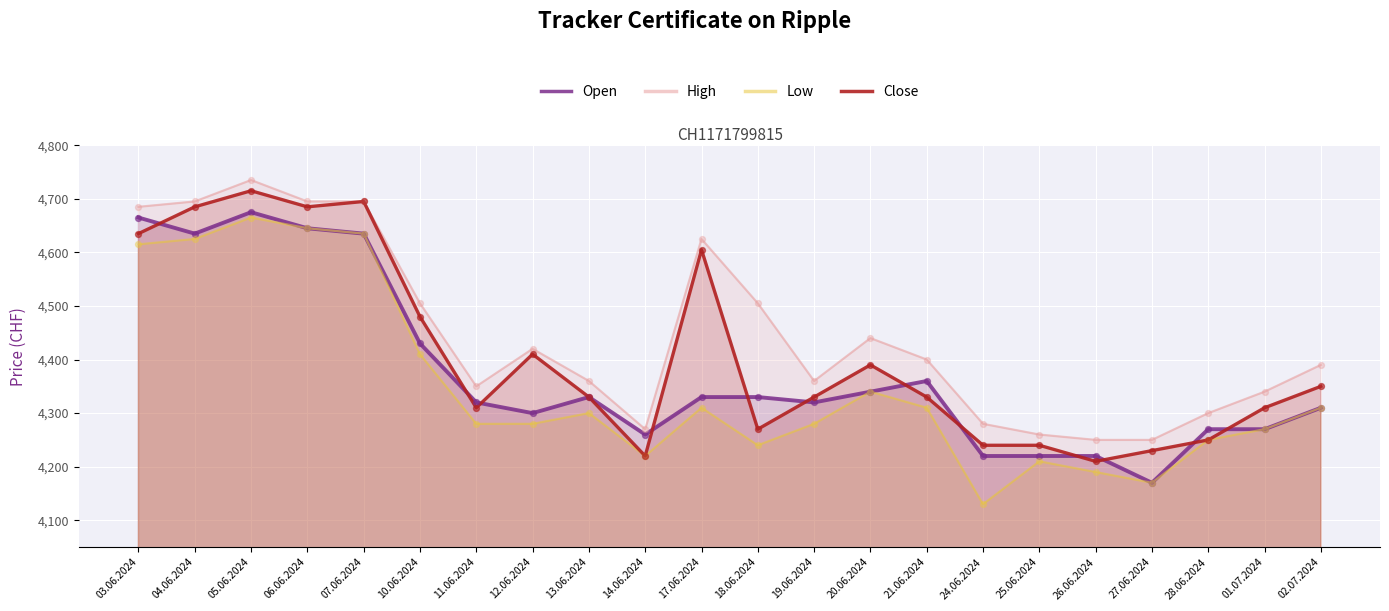

What is the total value across all series at 17.06.2024?

17870